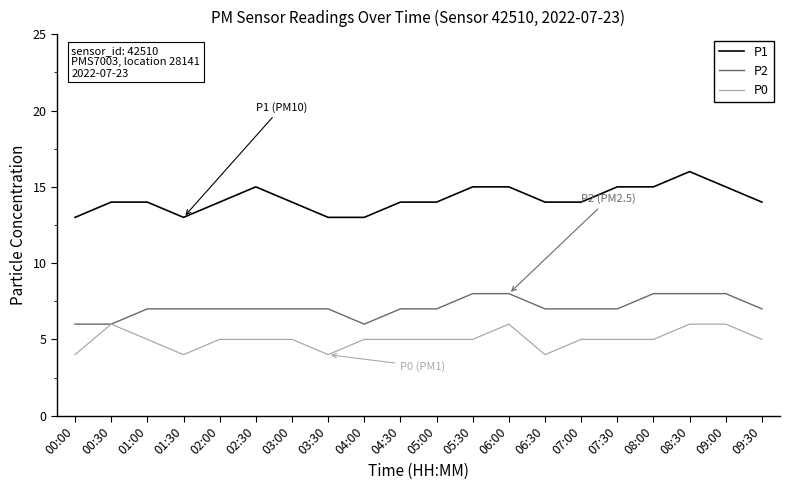

What is the total value across all series at 09:00?

29